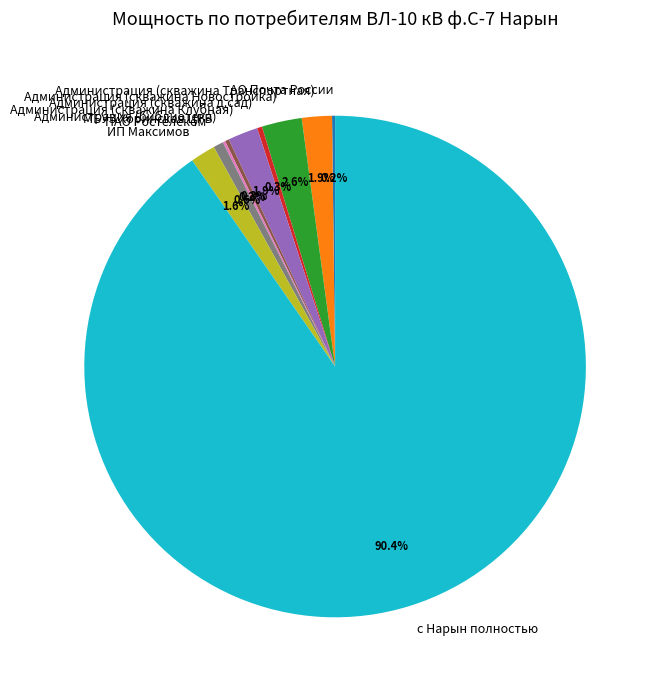

Which slice represents more than half of the pie?

с Нарын полностью